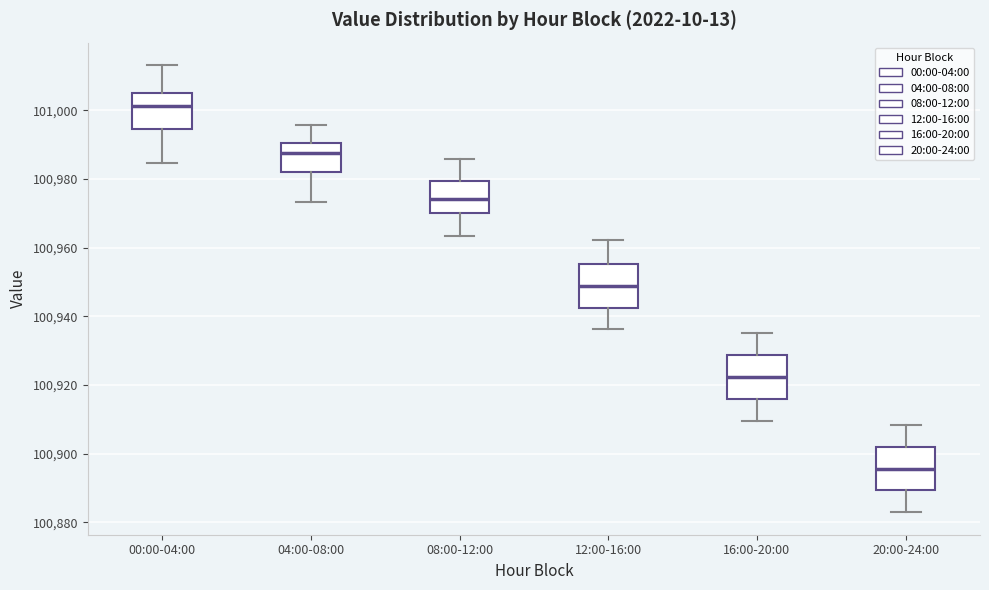

Reading left to right, transcribe this box plot: for each box, give where its median line is, the range the box spans, and where its two whiskers end, as read against the y-axis. The values are not printed on the chart, so give them approximately, as read against the axis.

00:00-04:00: median 101002, box 100994 to 101006, whiskers 100984 to 101014
04:00-08:00: median 100988, box 100982 to 100990, whiskers 100974 to 100996
08:00-12:00: median 100974, box 100970 to 100980, whiskers 100964 to 100986
12:00-16:00: median 100948, box 100942 to 100956, whiskers 100936 to 100962
16:00-20:00: median 100922, box 100916 to 100928, whiskers 100910 to 100936
20:00-24:00: median 100896, box 100890 to 100902, whiskers 100882 to 100908